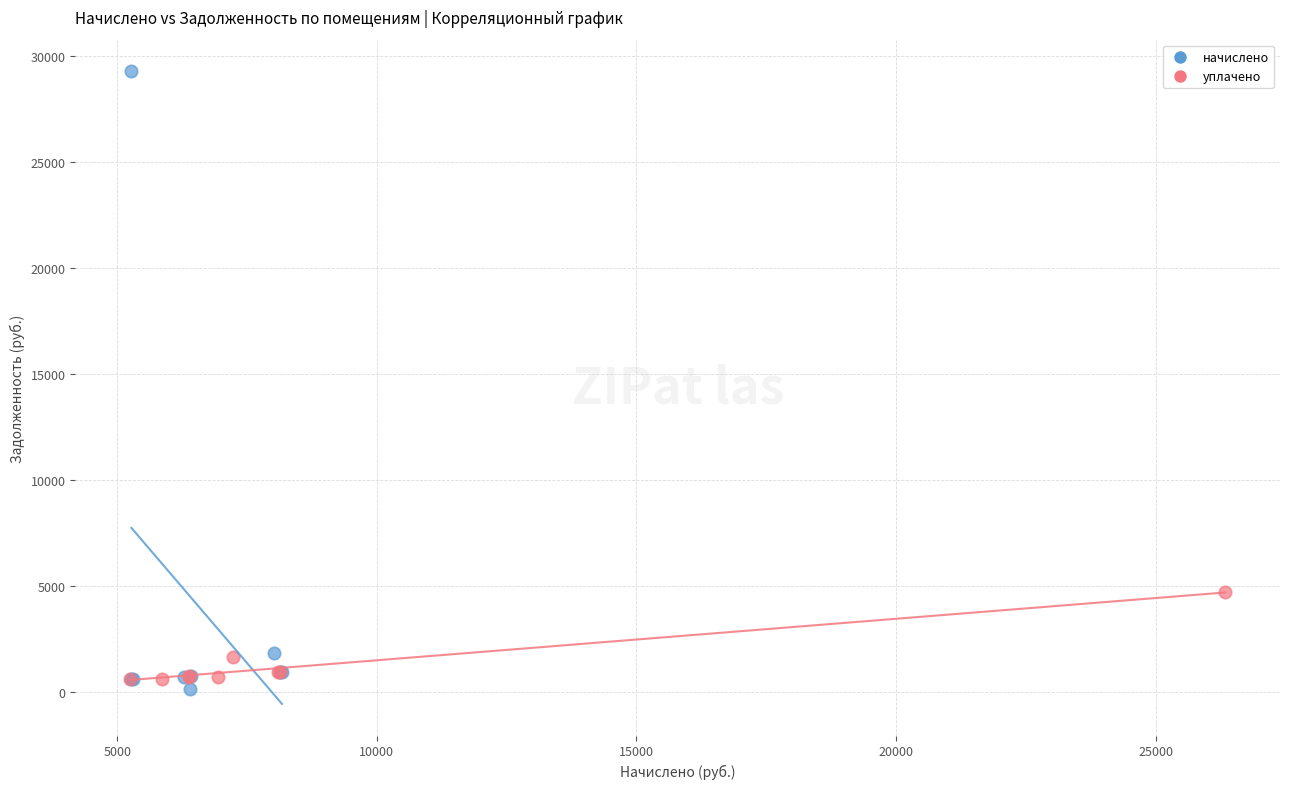

Which series contains the highest Y value?

начислено